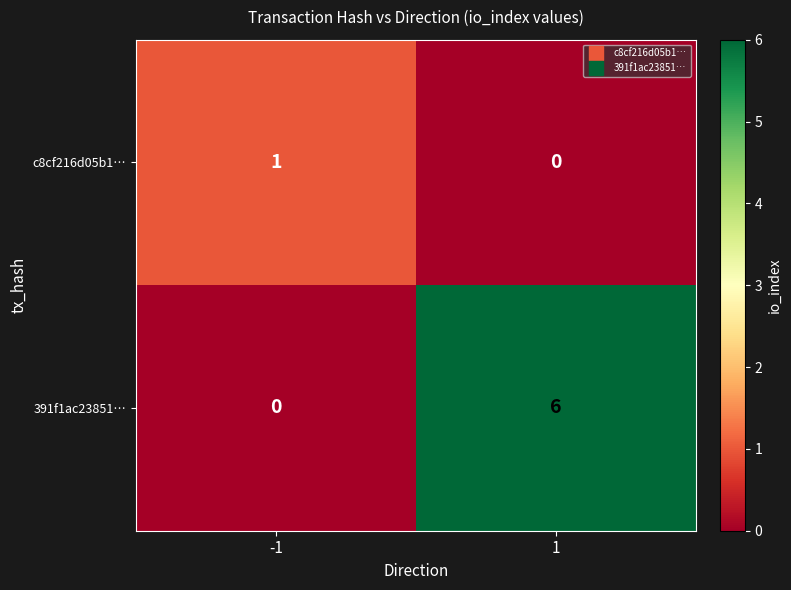

Rank the series at 1 from lowest to highest value.

c8cf216d05b1…, 391f1ac23851…